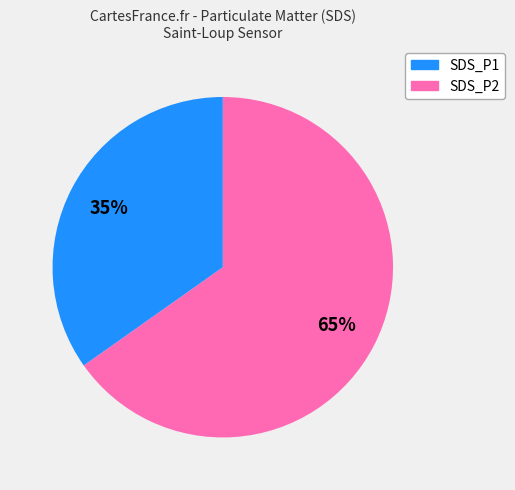

To the nearest percent, what is the average slice percentage?

50%